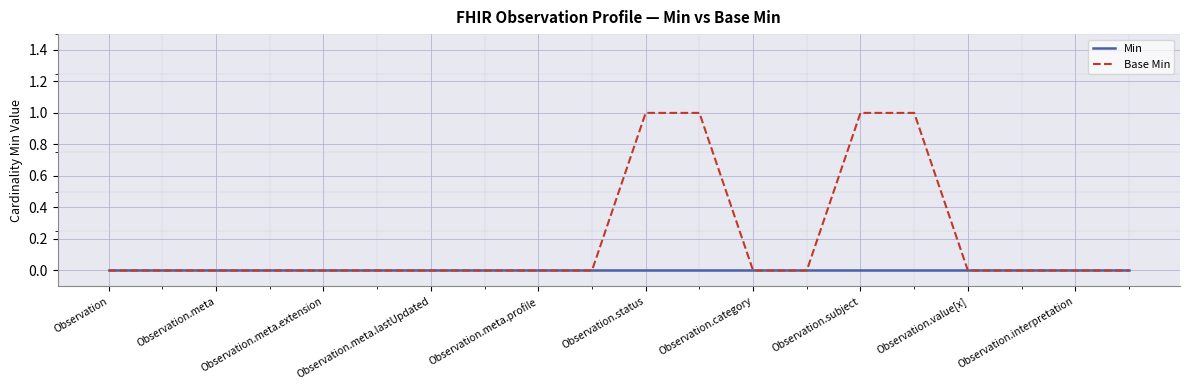

How many series are shown in this chart?

2